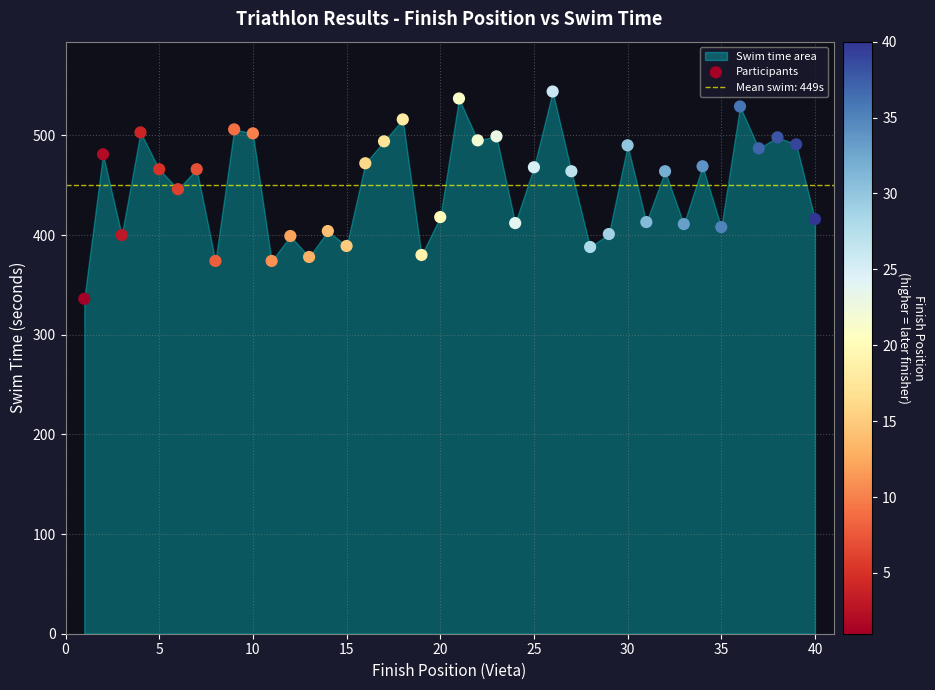

What Y value in the scatter plot is closest to 440?

446